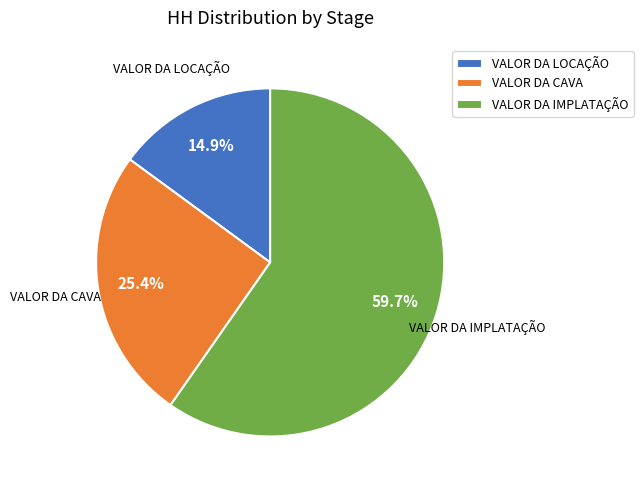

Approximately how many times larger is the value at VALOR DA CAVA compared to VALOR DA IMPLATAÇÃO?

0.4